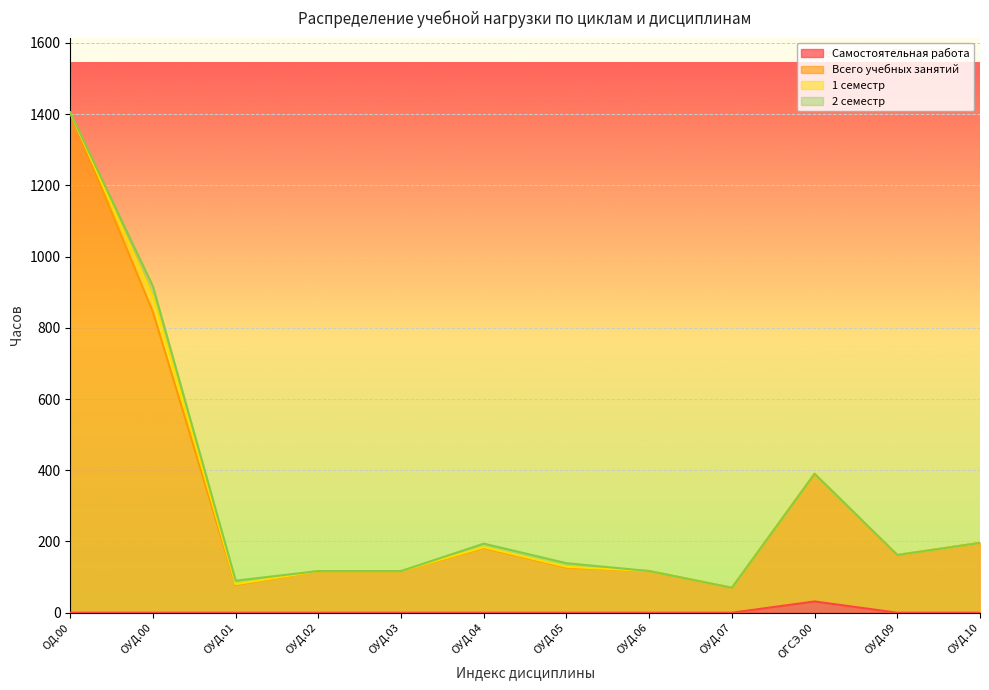

How many interior local valleys does the Всего учебных занятий series have?

3